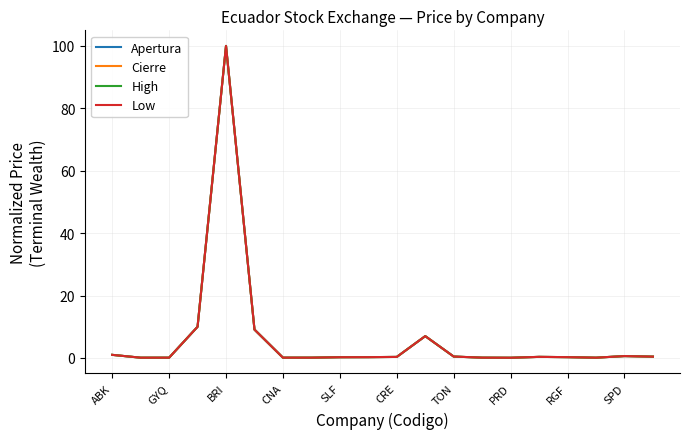

Which series has the widest spread of values?

Apertura